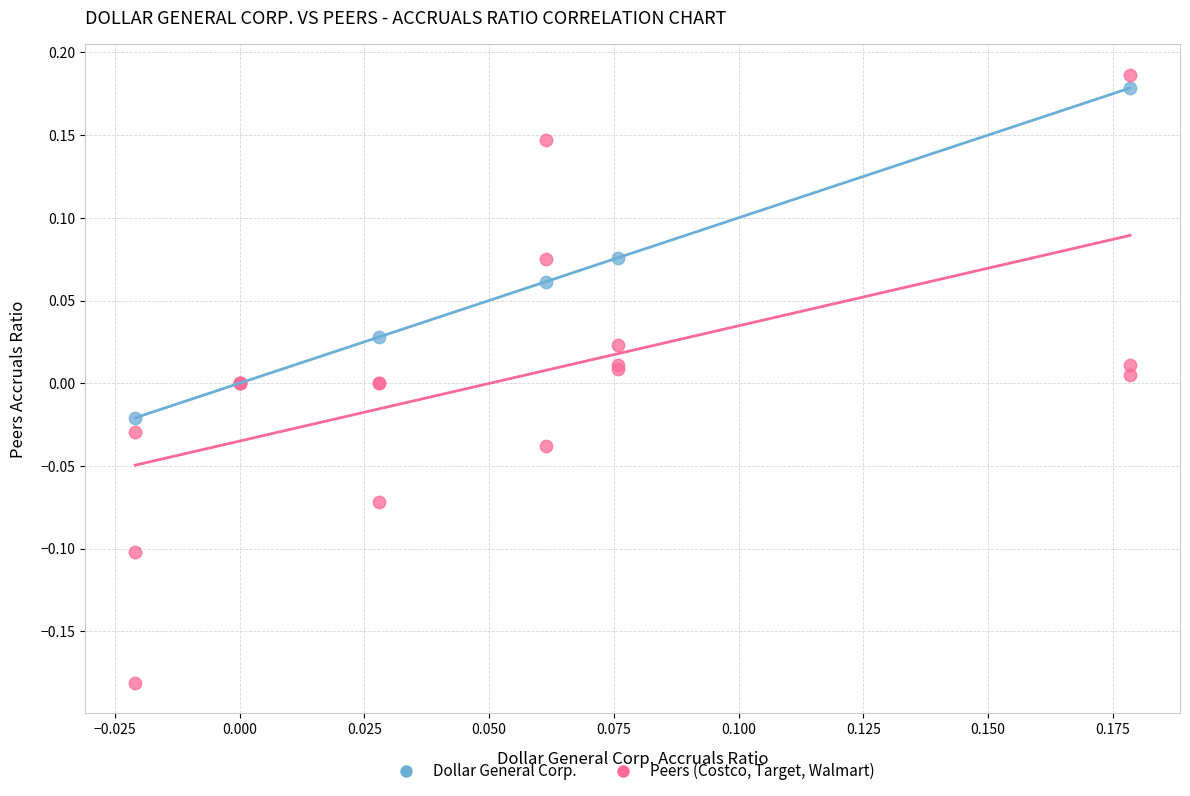

Which series has the largest Y range (max minus min)?

Peers (Costco, Target, Walmart)